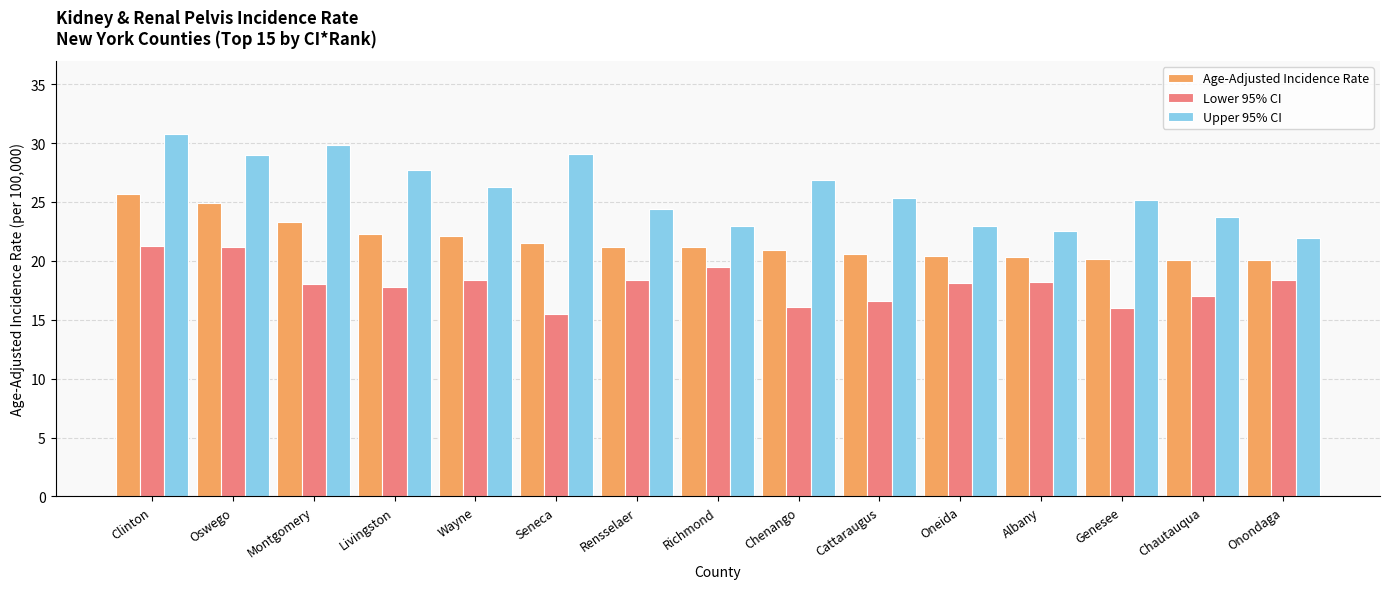

What is the difference between the highest and lowest values at Wayne?

7.9